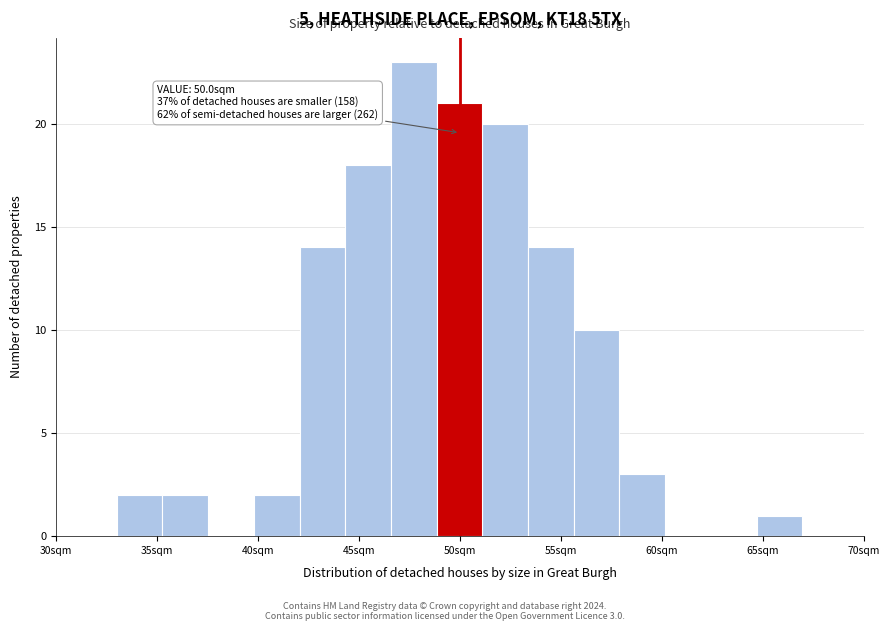

Over which range of the x-axis is the bar tallest?

46.5 to 49.0